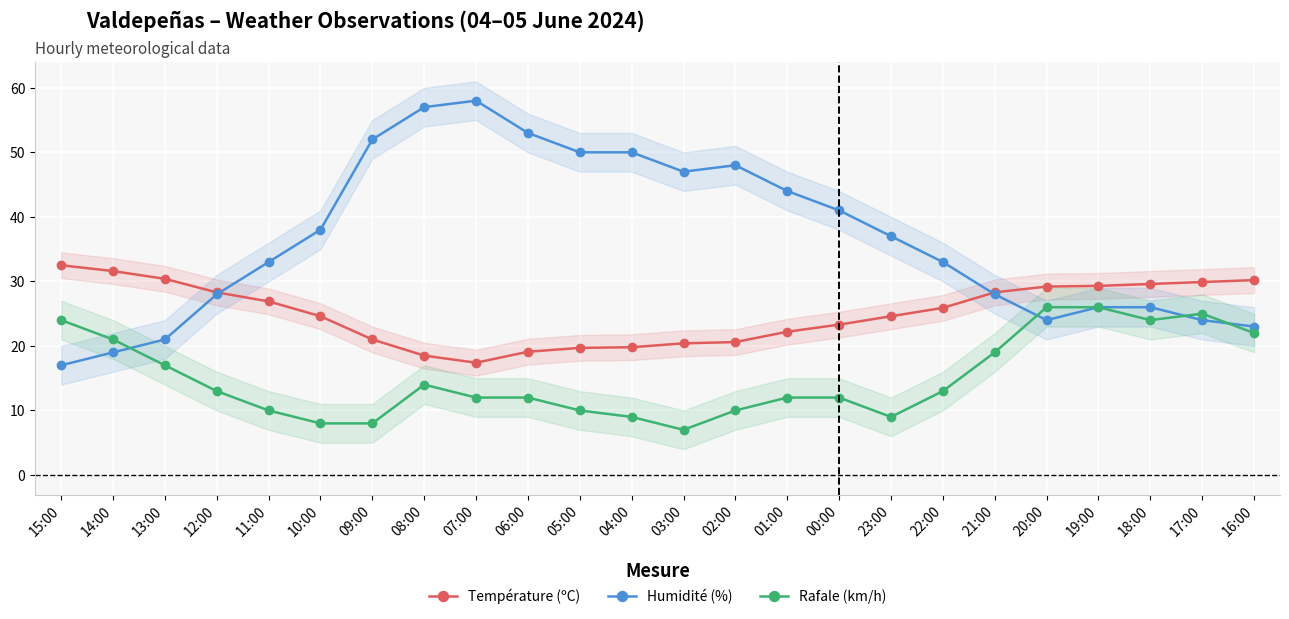

Which has a higher value, 10:00 or 20:00?

20:00